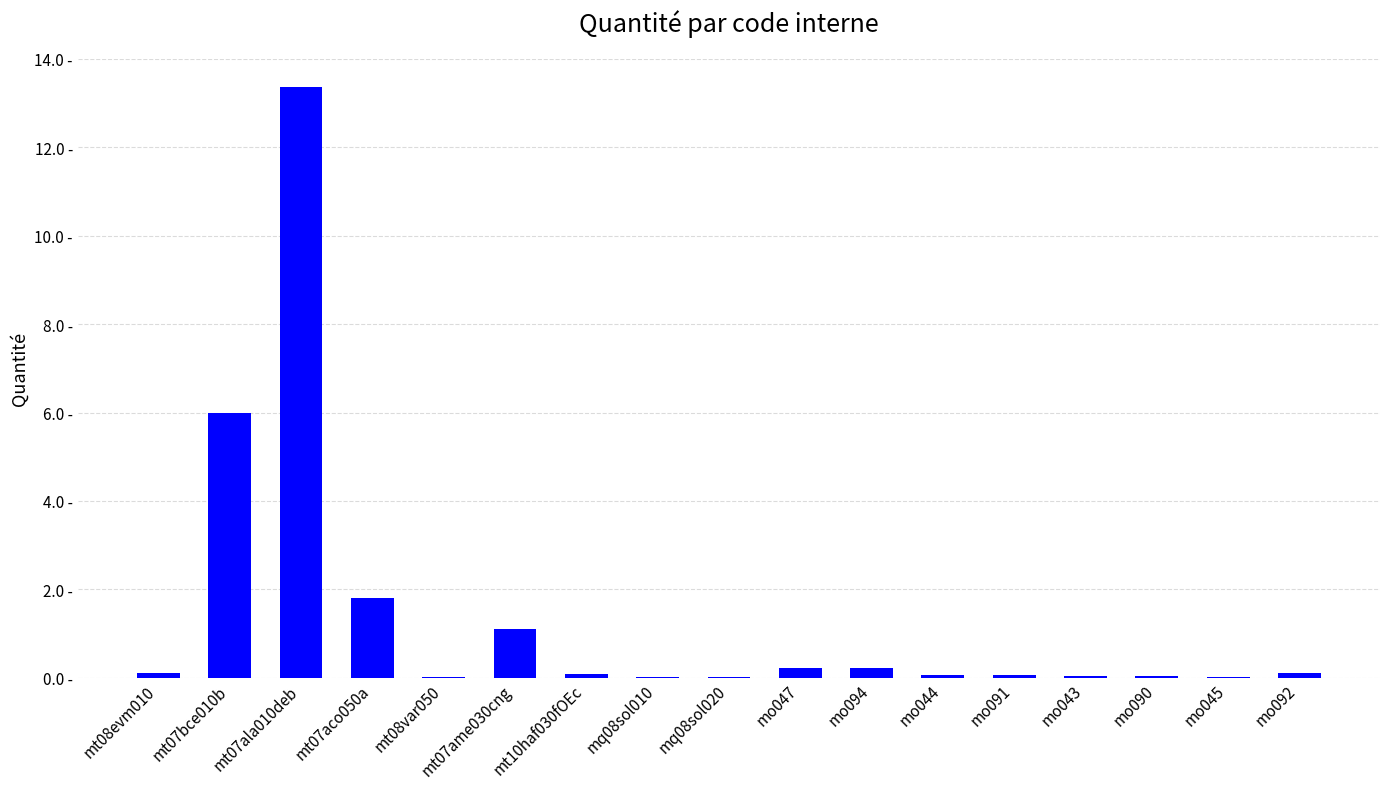

What is the label of the 3rd bar from the right?

mo090